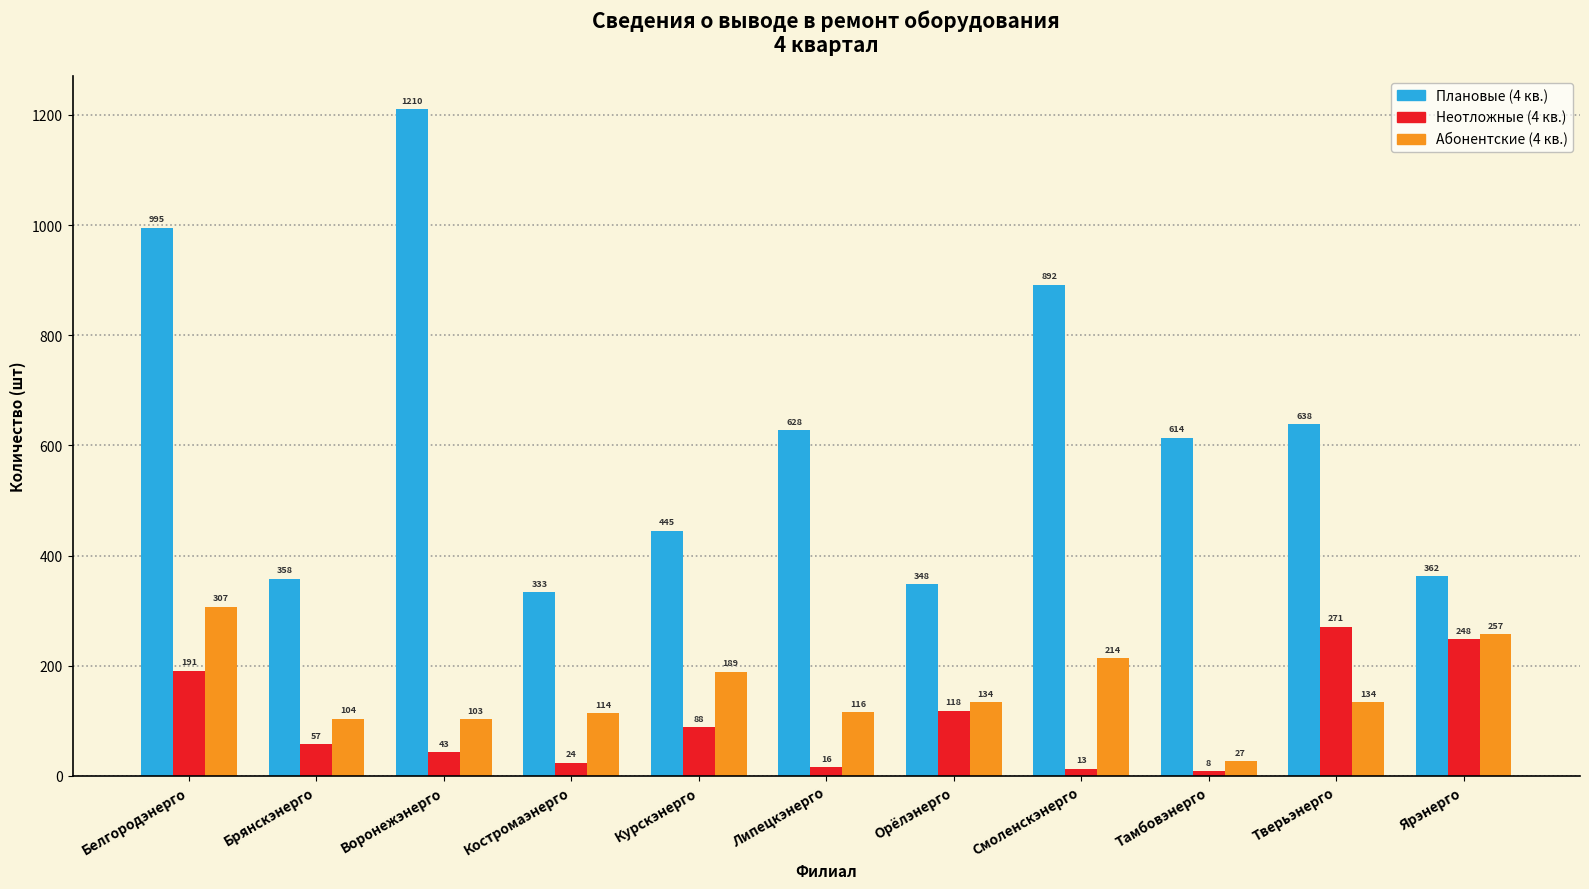

What are all the series names shown in the legend?

Плановые (4 кв.), Неотложные (4 кв.), Абонентские (4 кв.)